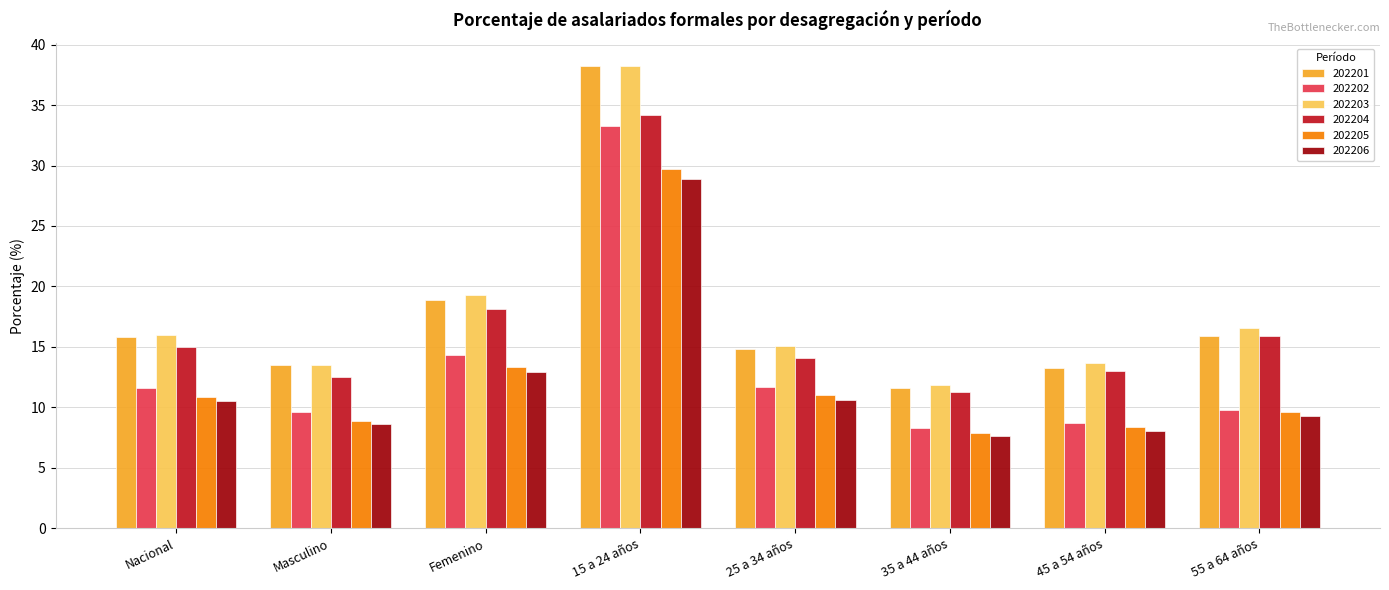

How many bars are there in each group?

6